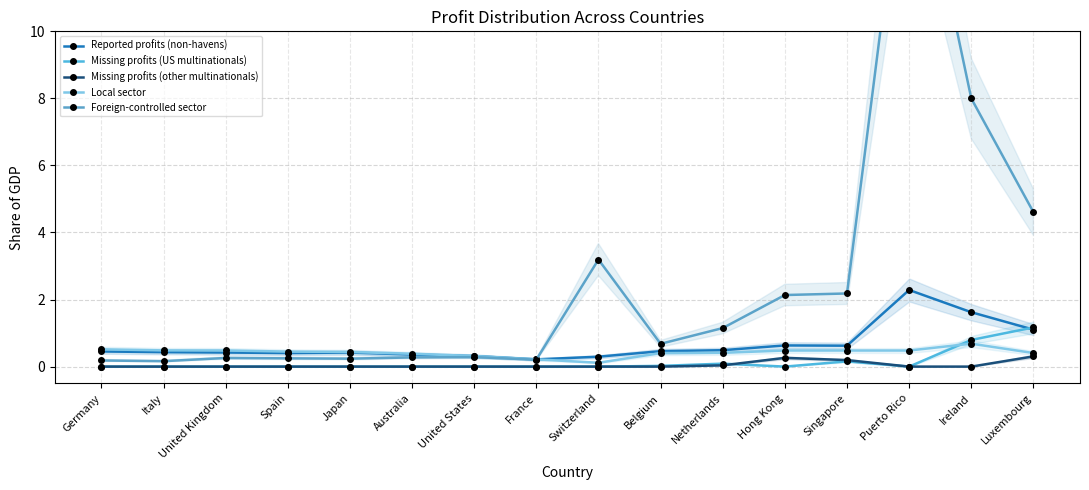

The Missing profits (US multinationals) series shows 0.0 at Italy. True or false?

True